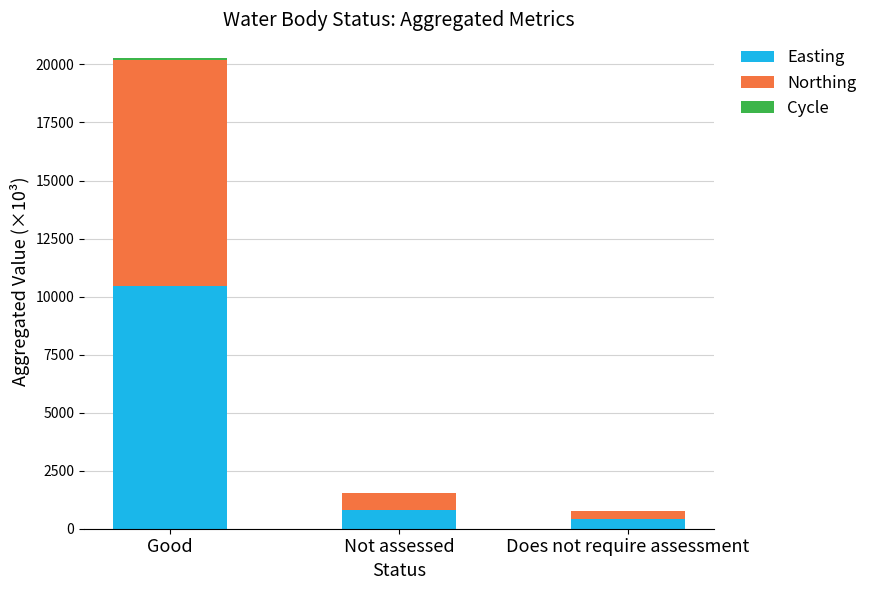

Which category has the highest value in the Easting series?

Good